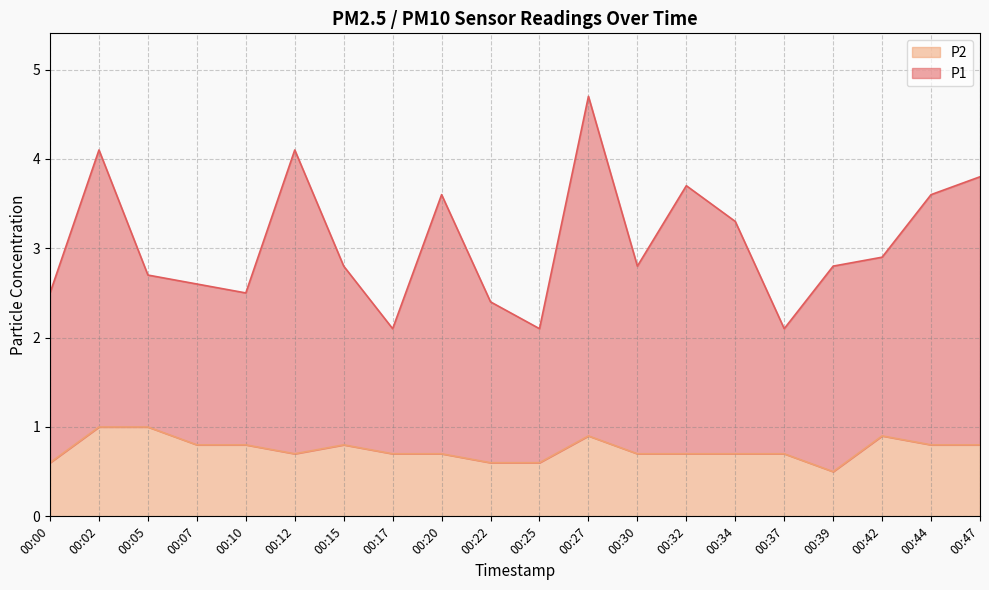

What is the difference between the highest and lowest values at 00:12?

3.4